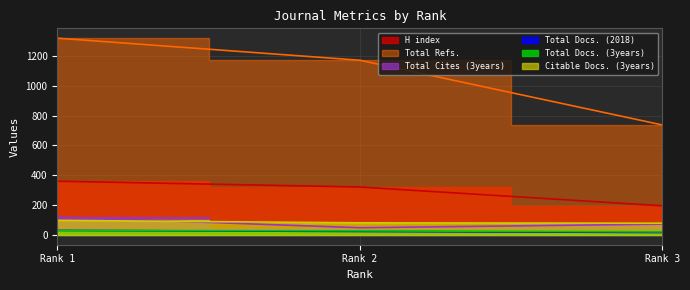

Read the Total Cites (3years) value at Rank 3, to the nearest 5.

70